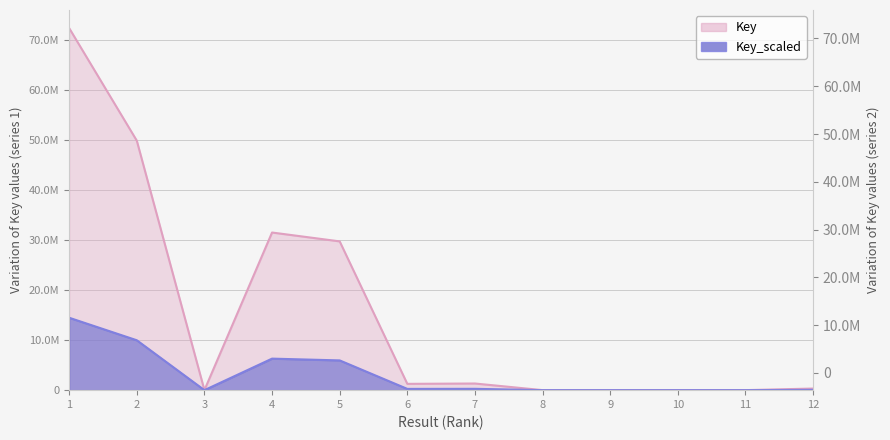

The chart shows a value of 1261126 at 6. True or false?

True